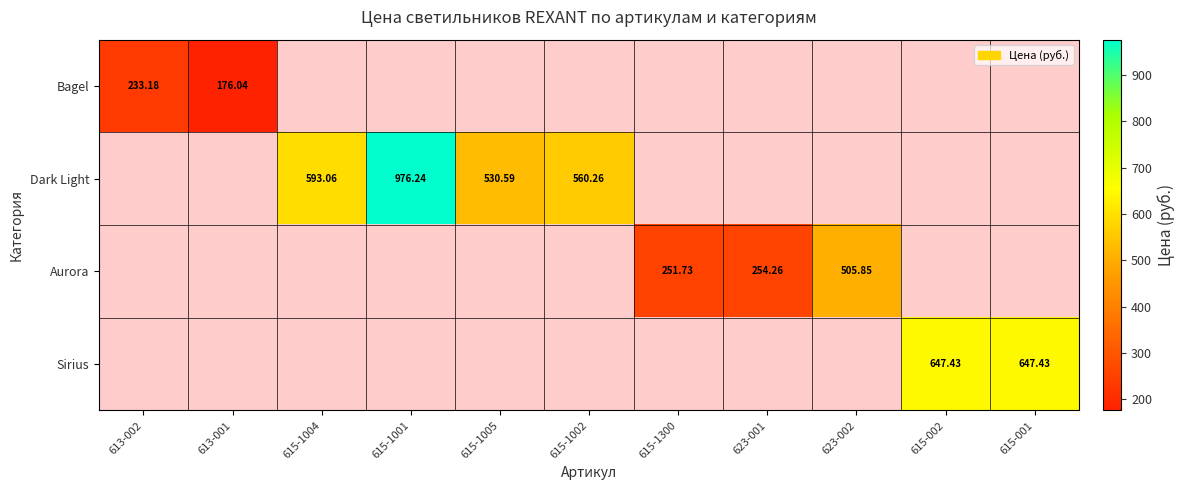

The value of Dark Light at 615-1002 is 226.0. True or false?

False